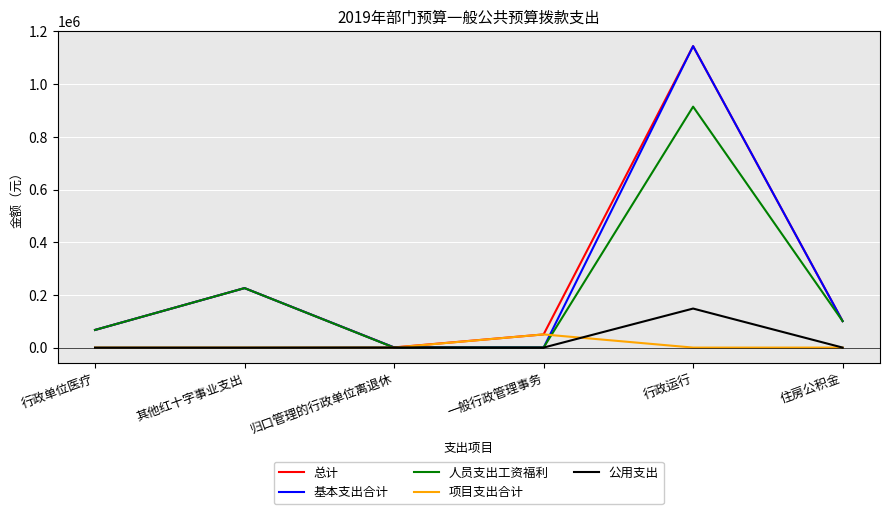

What is the difference between the maximum and minimum values in the 总计 series?

1143796.4